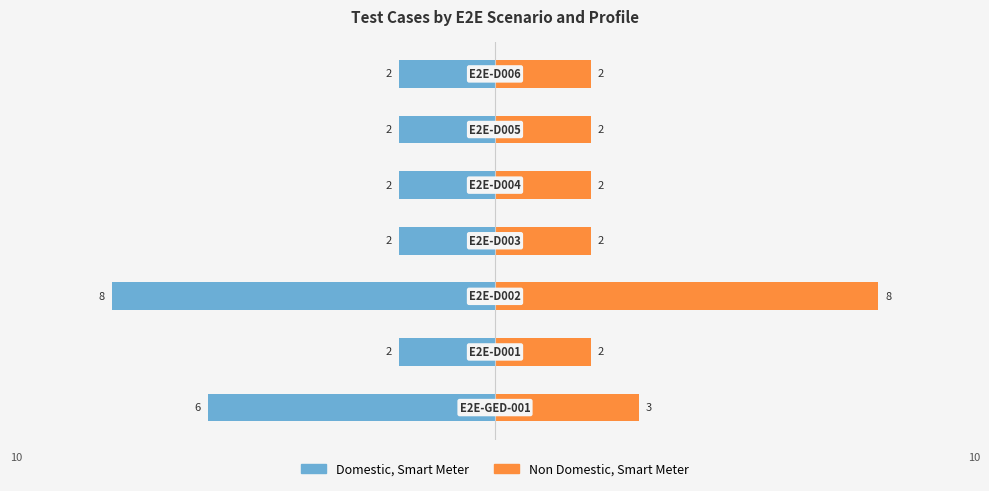

Rank the categories by Non Domestic, Smart Meter value from lowest to highest.

1, 3, 4, 5, 6, 0, 2